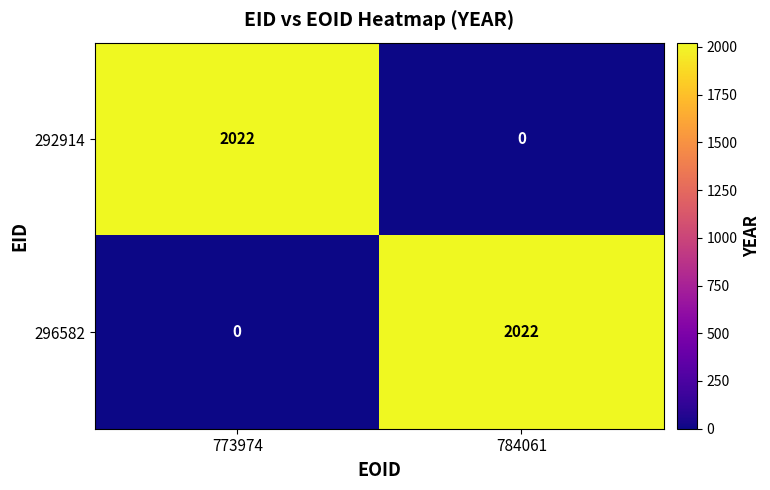

Where is 296582 nearest to the value 1011?

773974